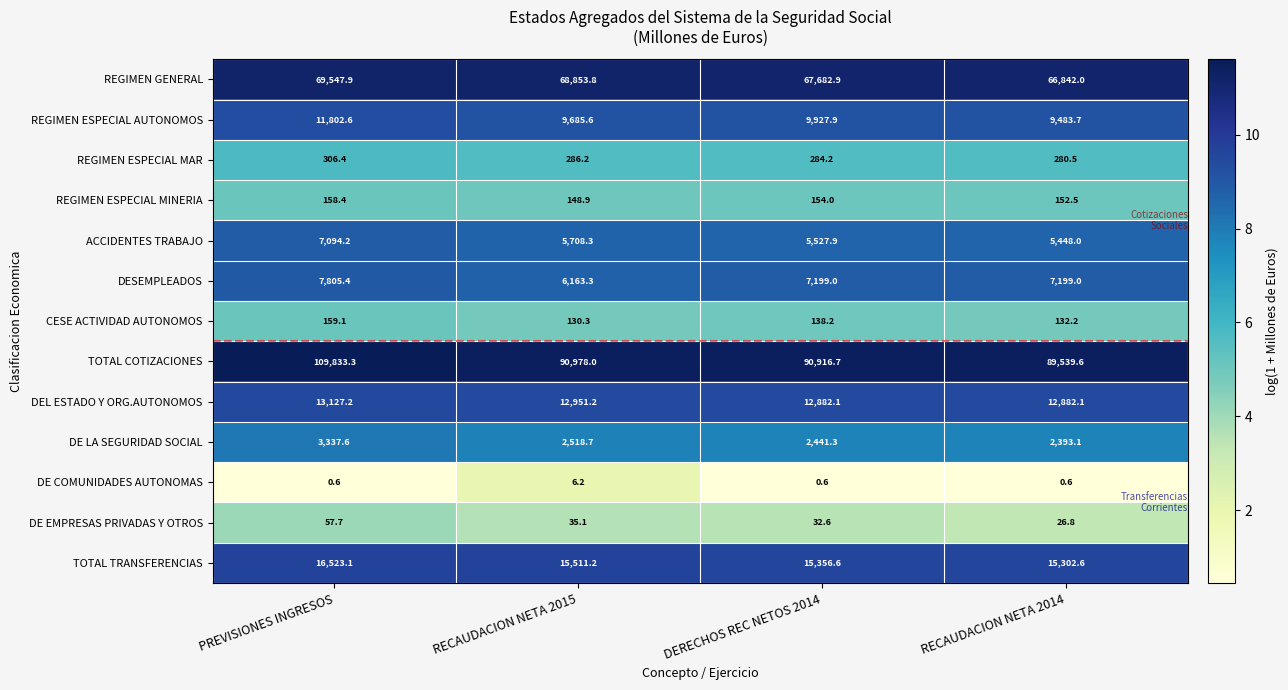

Which series changed the most between PREVISIONES INGRESOS and DERECHOS REC NETOS 2014?

TOTAL COTIZACIONES